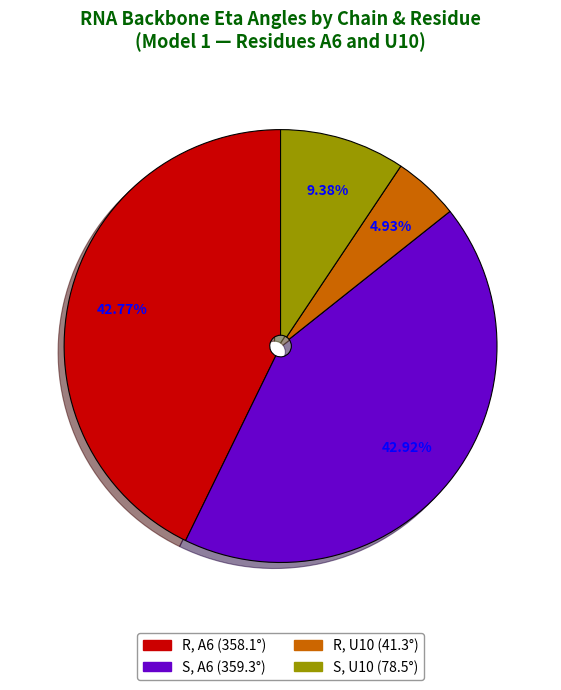

Is there any slice that represents more than half of the pie?

No